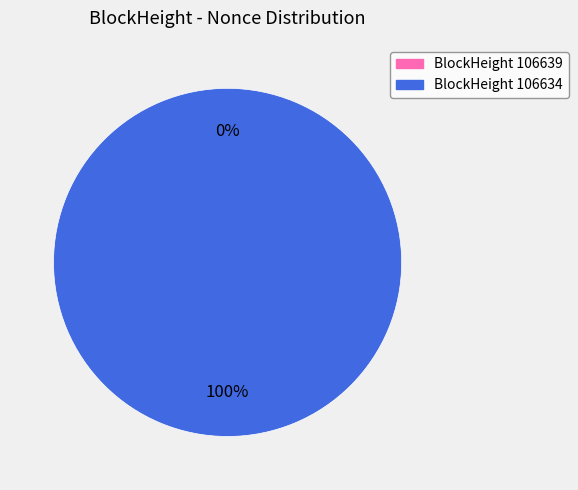

Which slice is the smallest?

106639